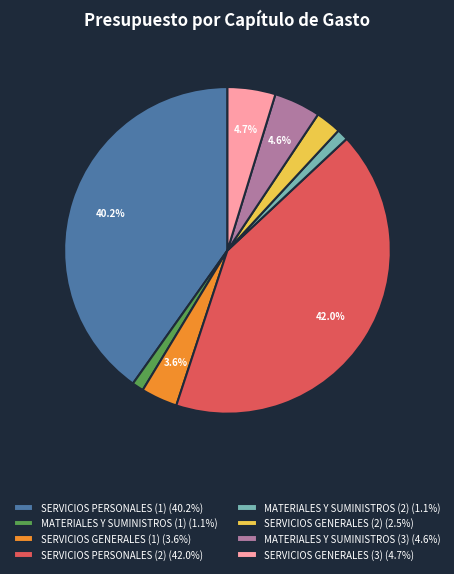

The SERVICIOS PERSONALES (1) slice represents 30% of the pie. True or false?

False